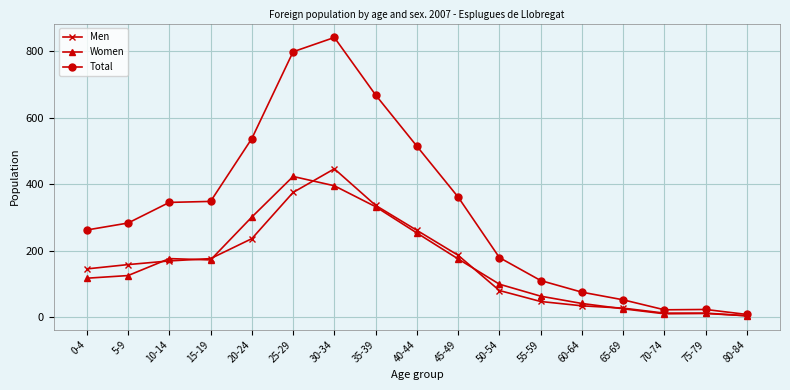

What is the label of the 8th point from the right?

45-49